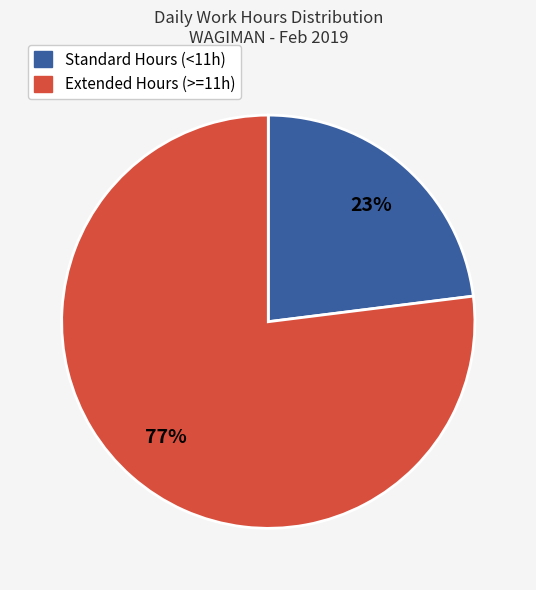

To the nearest percent, what is the difference between the largest and smallest slice percentages?

54%